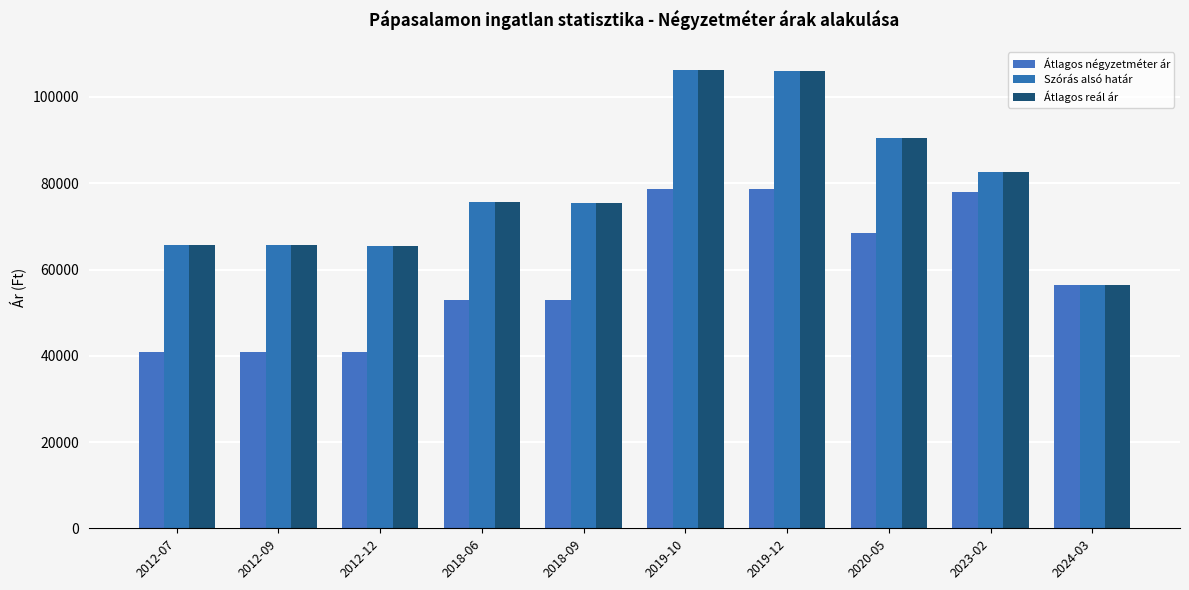

What is the difference between the highest and lowest values at 2019-12?

27506